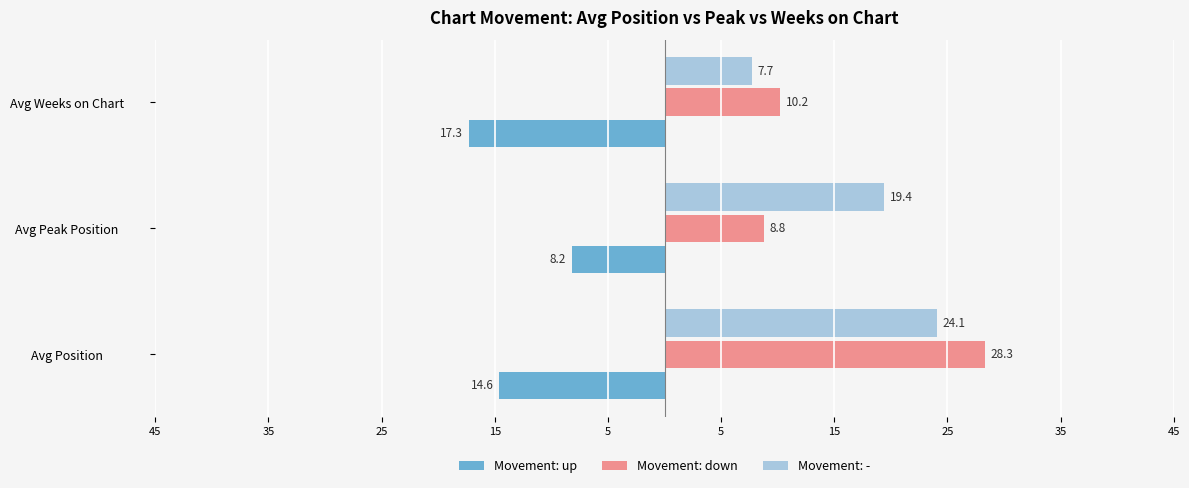

What are all the series names shown in the legend?

Movement: up, Movement: down, Movement: -